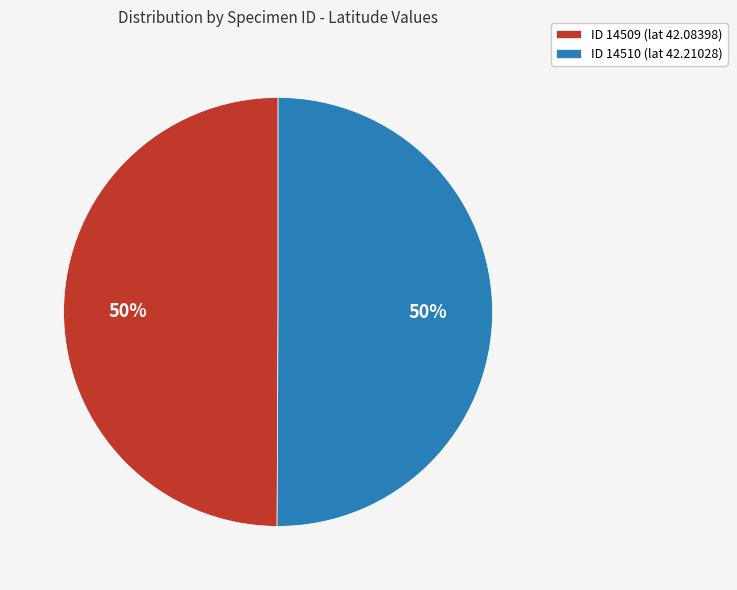

Approximately how many times larger is the value at ID 14510 (lat 42.21028) compared to ID 14509 (lat 42.08398)?

1.0